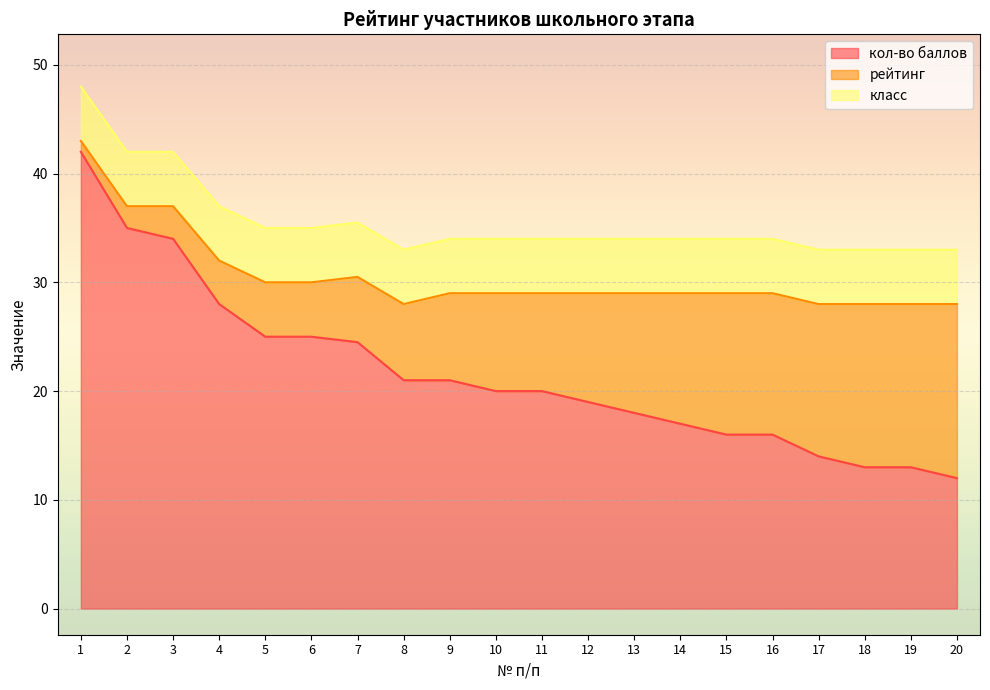

True or false: рейтинг has more than 1 points higher than both neighbors.

False